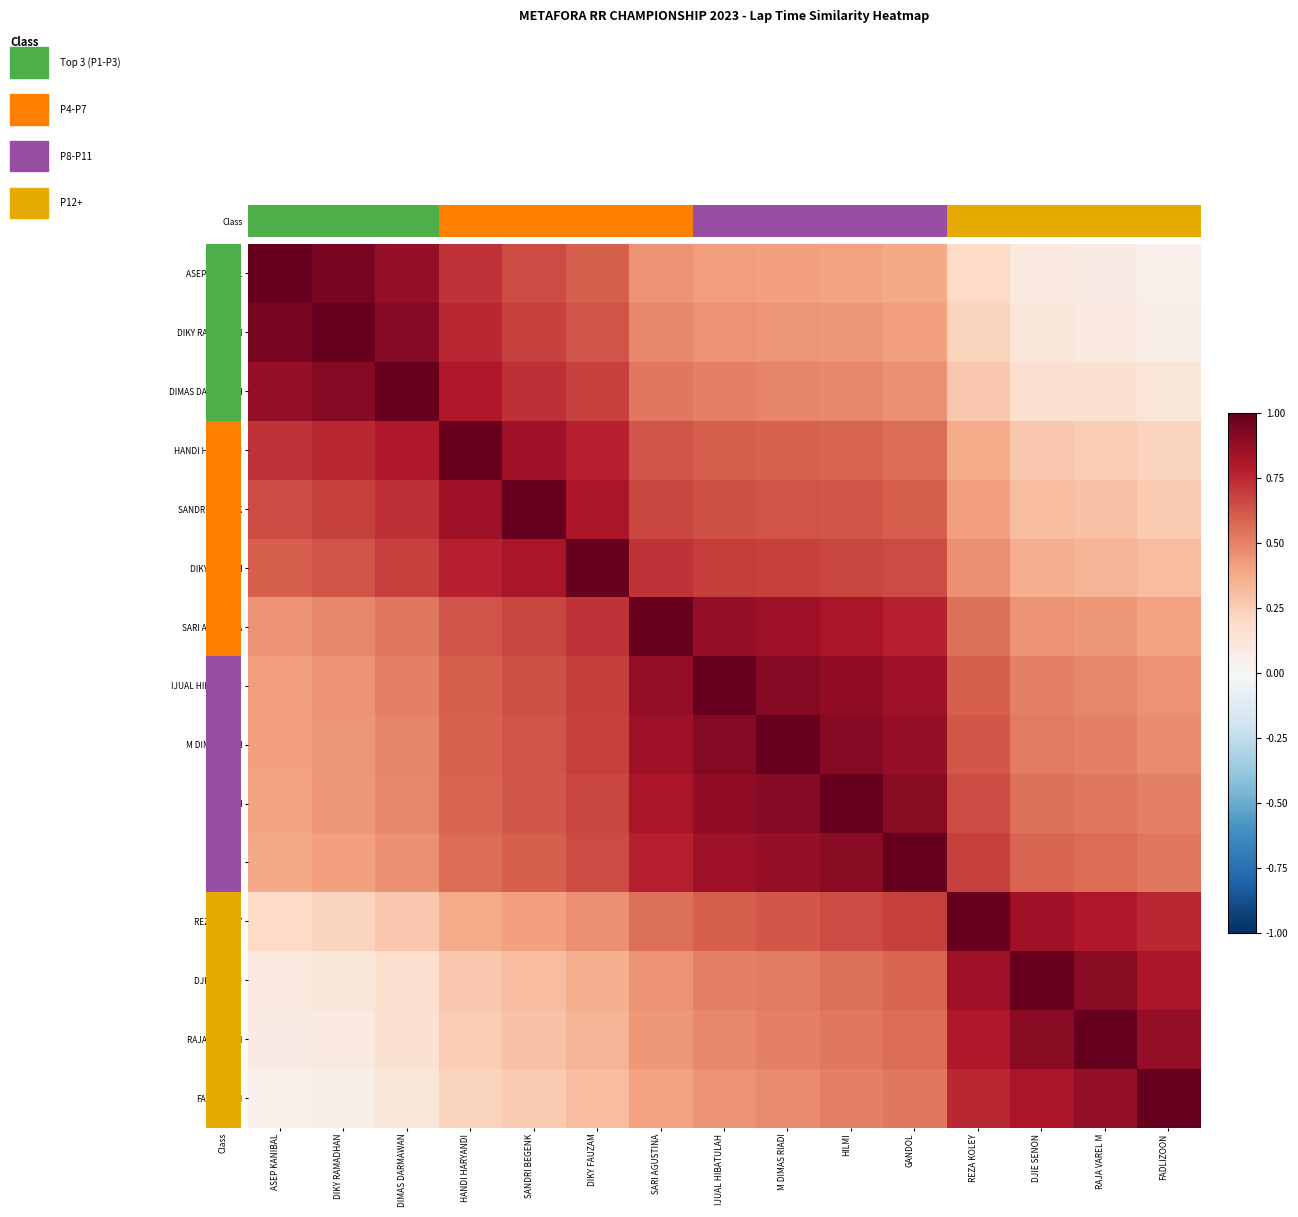

At which category is the sum across all series the highest?

HILMI